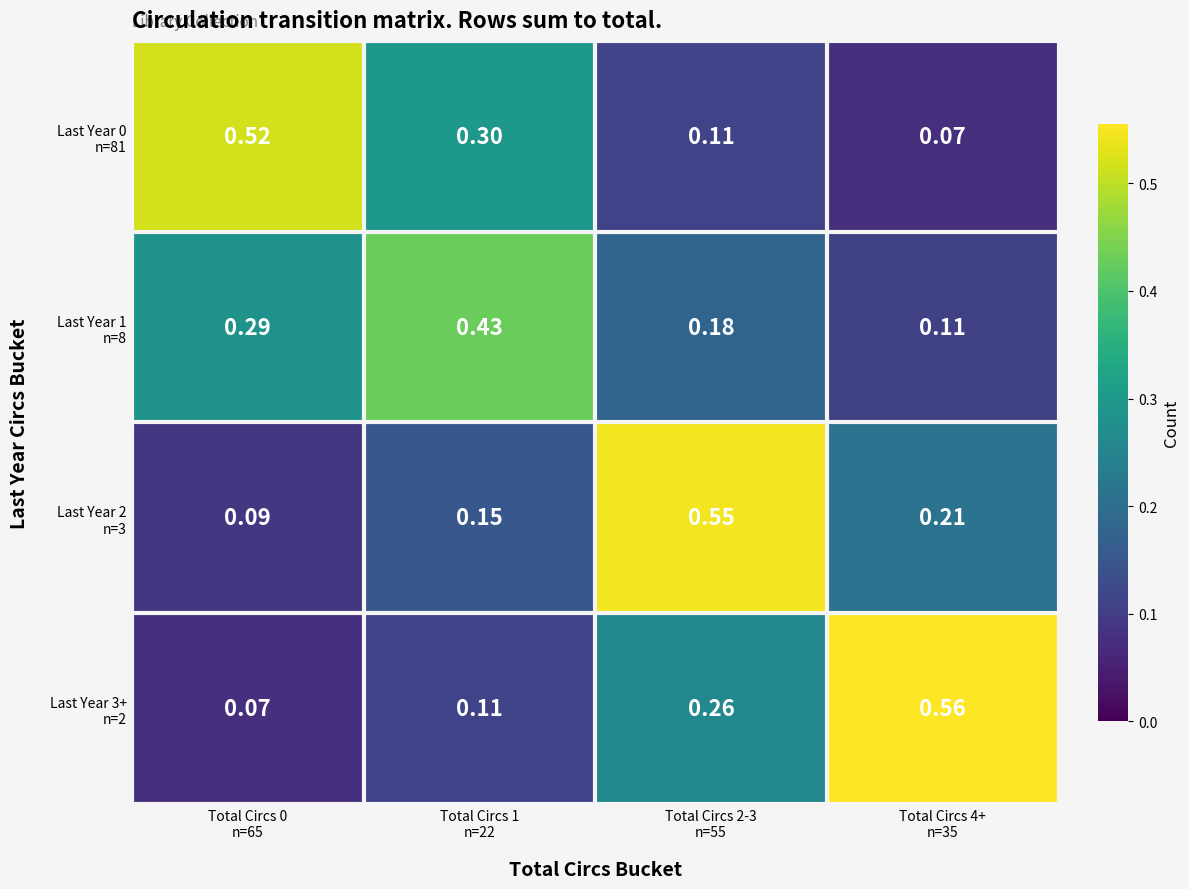

How many distinct data groups are displayed?

4